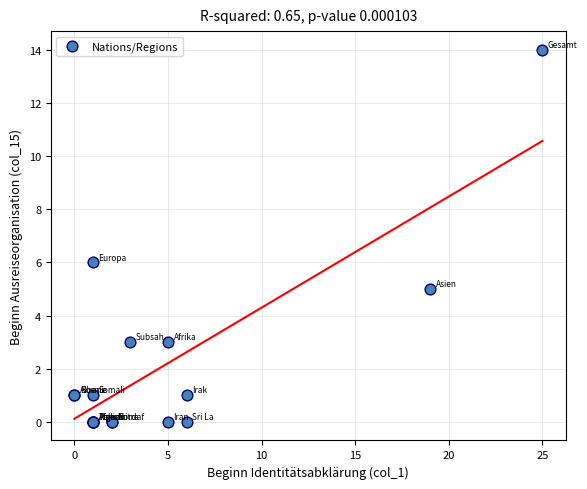

What Y value in the scatter plot is closest to 7?

6